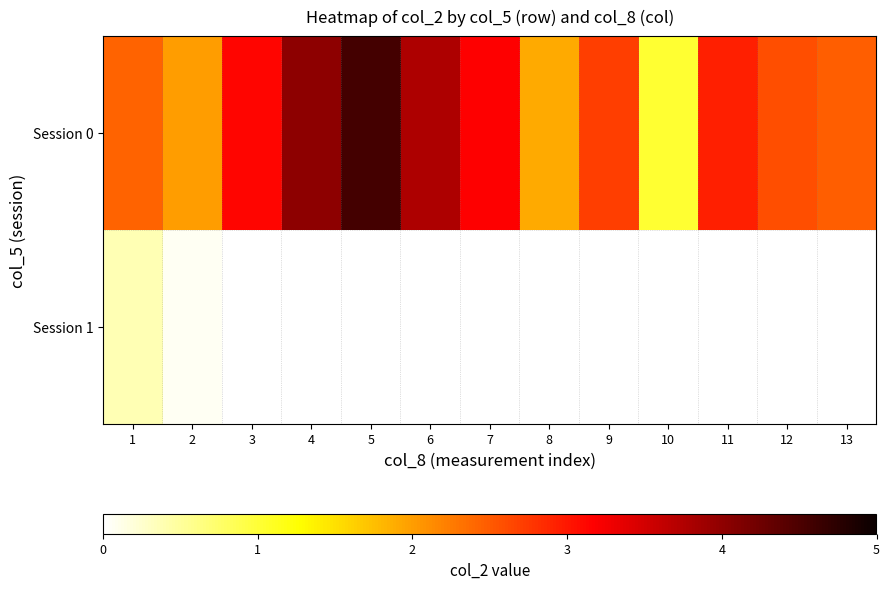

Is it true that Session 0 equals 1.5 at 1?

False